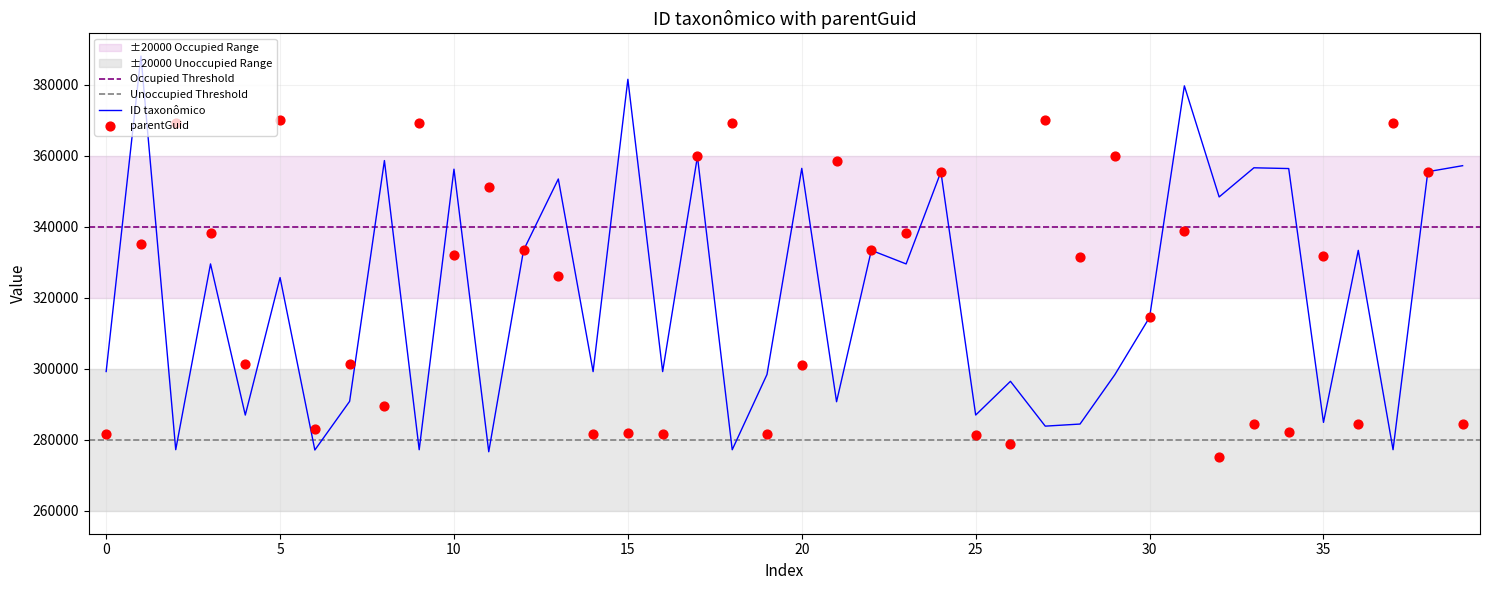

At how many categories does at least one series exceed 345930?

23